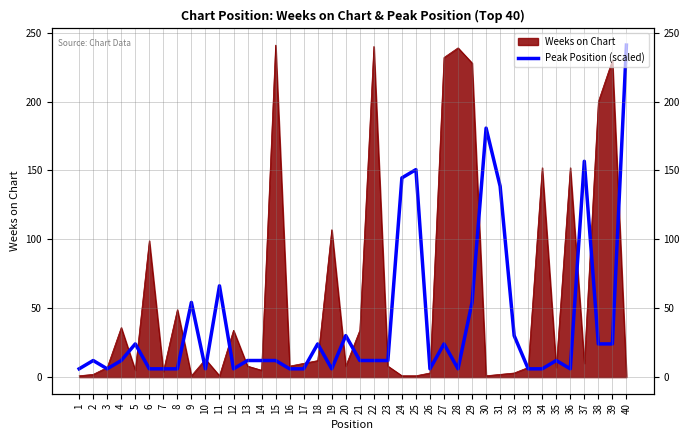

Where is the data nearest to the value 123?

31